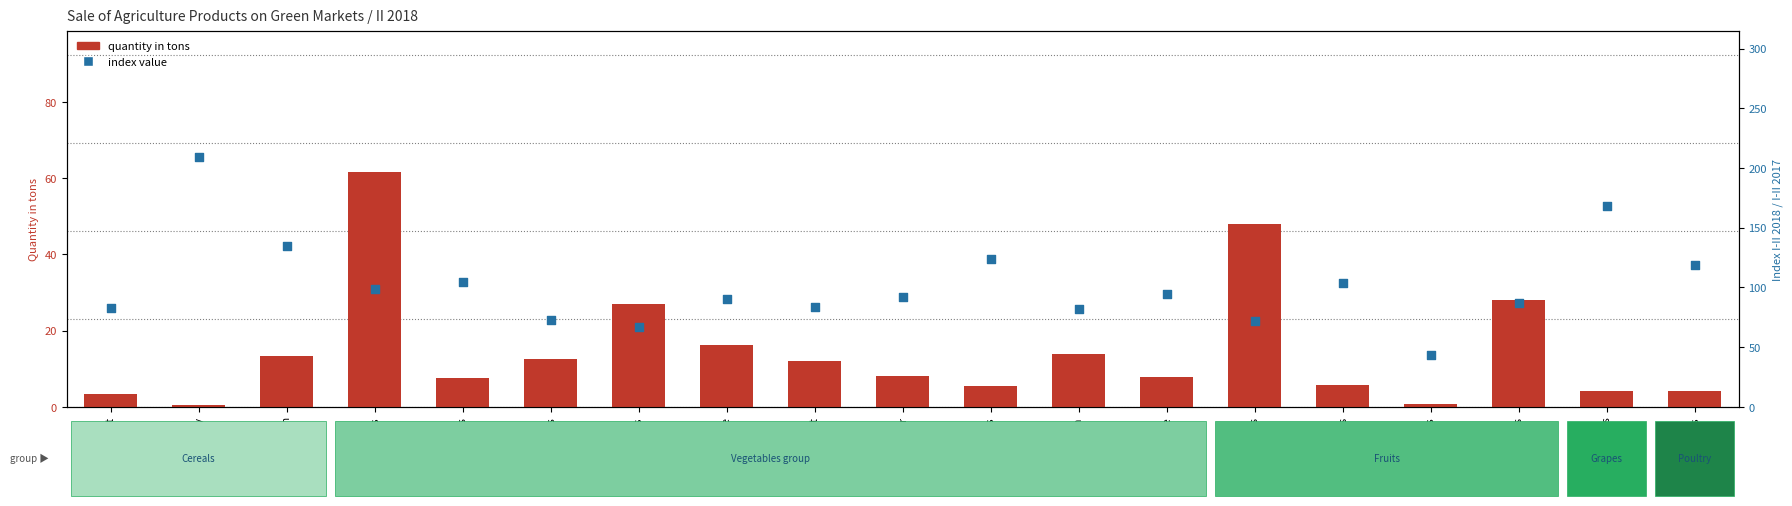

What is the total value across all series at Potatoes?

160.0